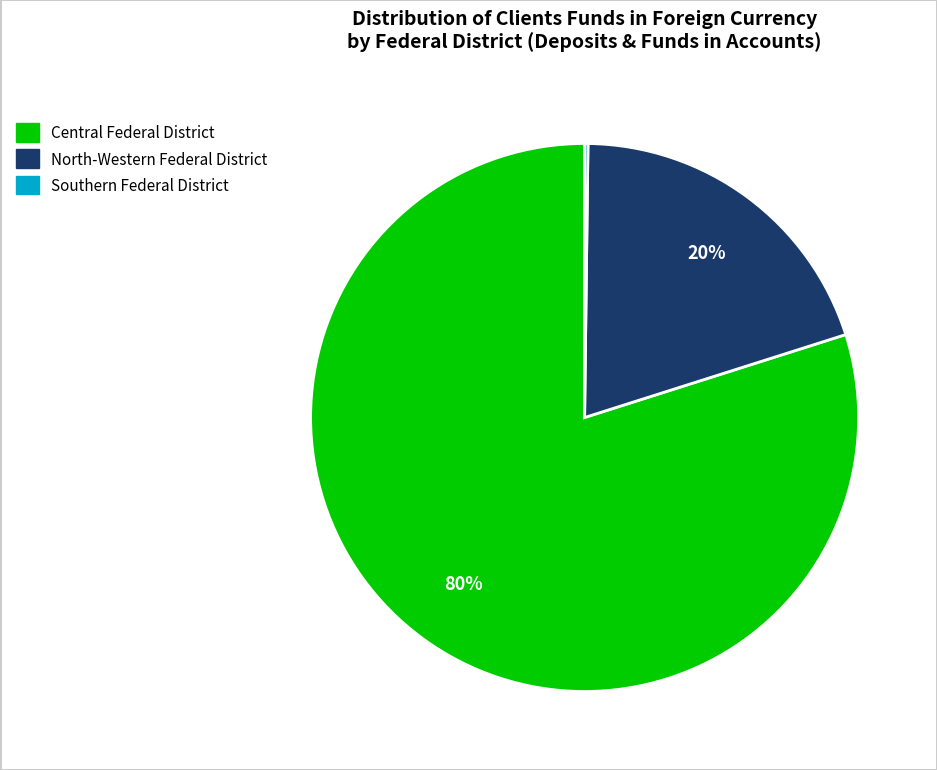

To the nearest percent, what is the average slice percentage?

33%